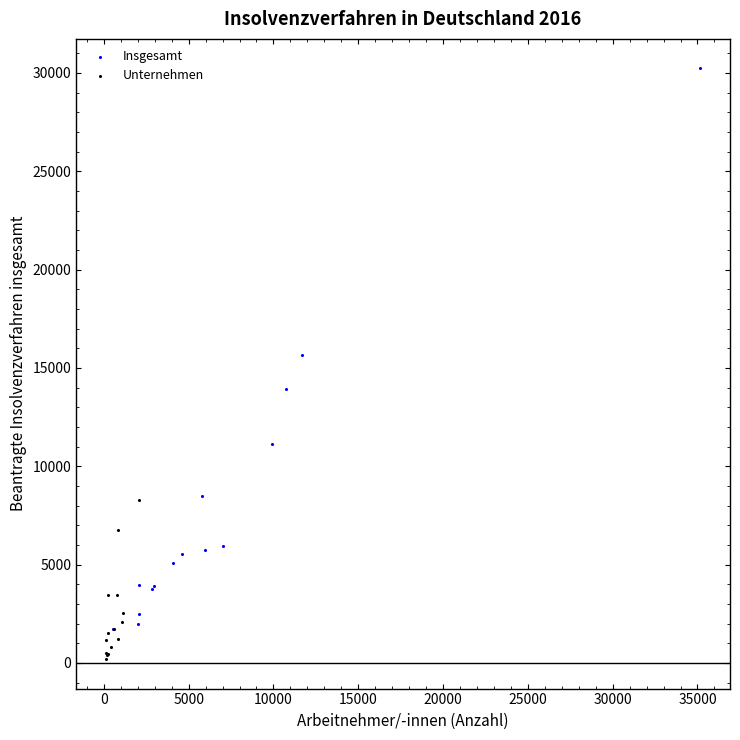

Which series reaches the minimum Y coordinate?

Unternehmen